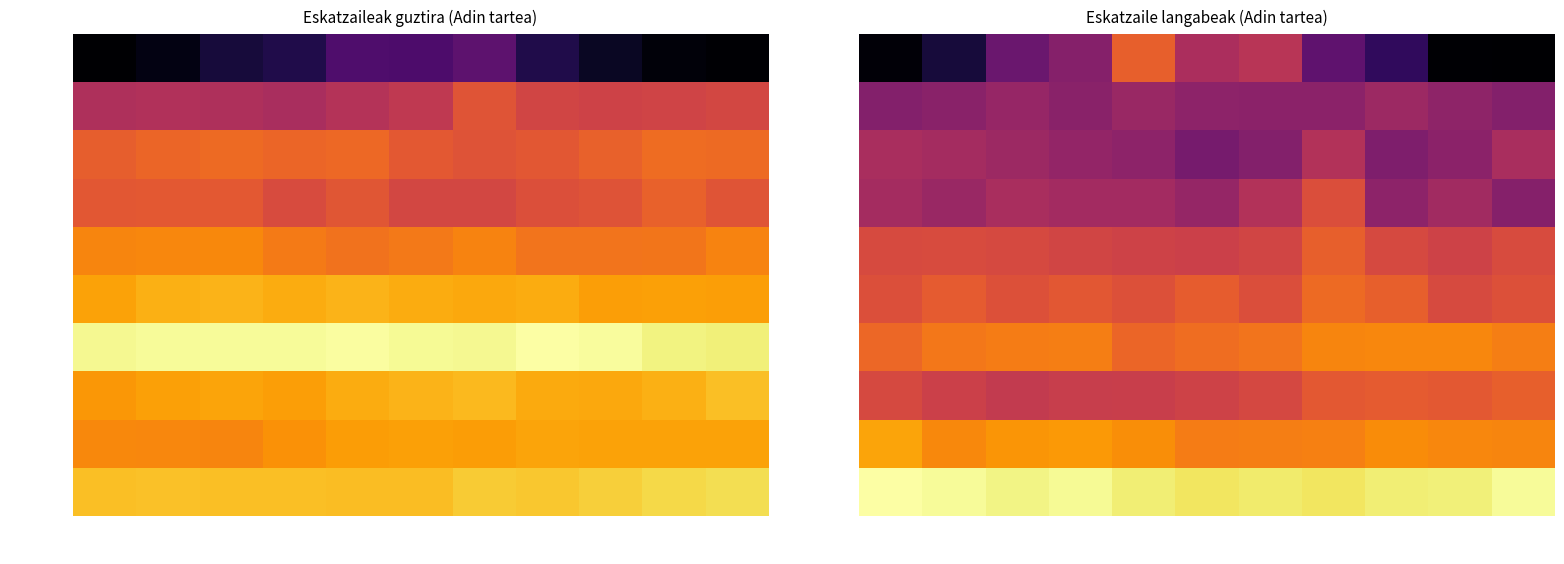

Which series has the largest total across all categories?

>59